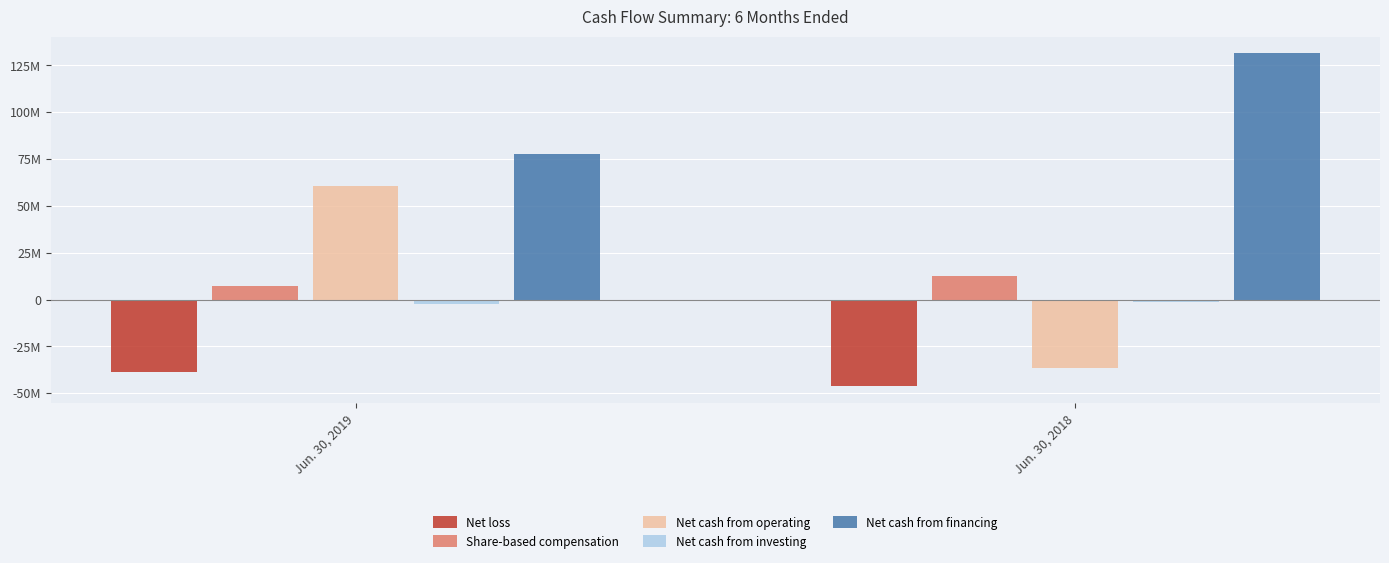

At how many categories does at least one series exceed 102305148?

1